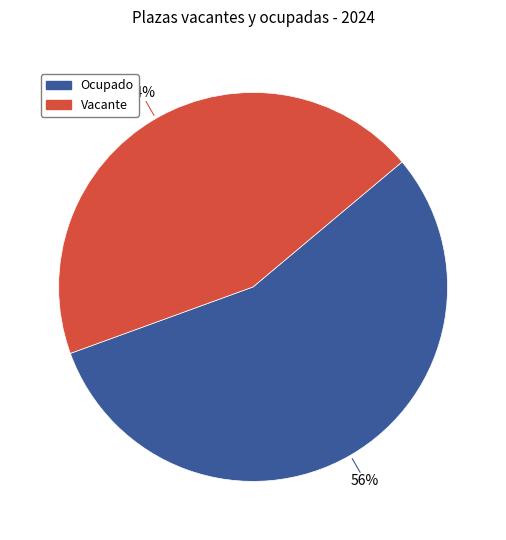

To the nearest percent, what is the average slice percentage?

50%